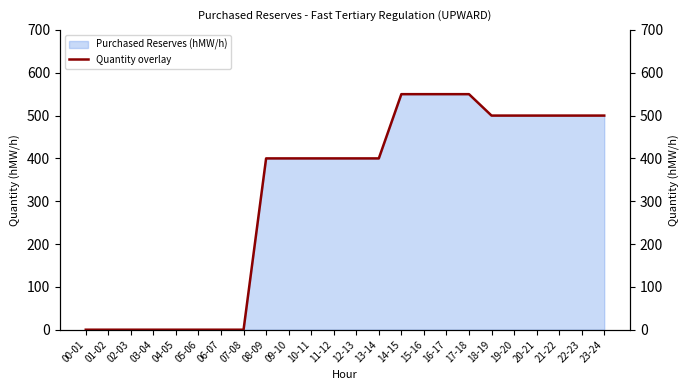

At which category does the chart reach its peak across all series?

14-15